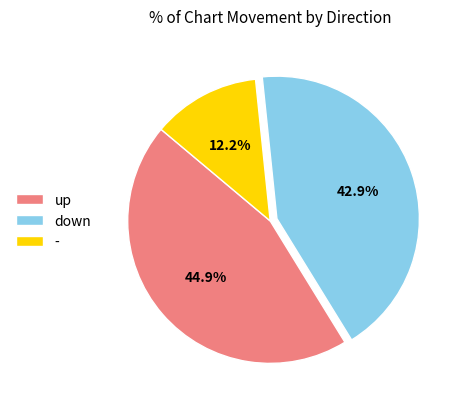

Is there any slice that represents more than half of the pie?

No